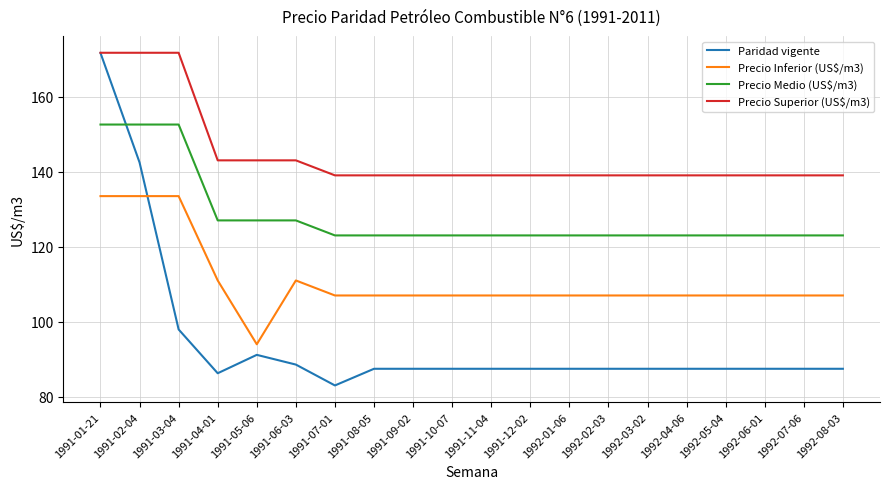

Reading right to left, extract all data points from this chart.

Paridad vigente: 1992-08-03=87.5	1992-07-06=87.5	1992-06-01=87.5	1992-05-04=87.5	1992-04-06=87.5	1992-03-02=87.5	1992-02-03=87.5	1992-01-06=87.5	1991-12-02=87.5	1991-11-04=87.5	1991-10-07=87.5	1991-09-02=87.5	1991-08-05=87.5	1991-07-01=83.0	1991-06-03=88.6	1991-05-06=91.2	1991-04-01=86.3	1991-03-04=98.0	1991-02-04=142.4	1991-01-21=171.6
Precio Inferior (US$/m3): 1992-08-03=107.0	1992-07-06=107.0	1992-06-01=107.0	1992-05-04=107.0	1992-04-06=107.0	1992-03-02=107.0	1992-02-03=107.0	1992-01-06=107.0	1991-12-02=107.0	1991-11-04=107.0	1991-10-07=107.0	1991-09-02=107.0	1991-08-05=107.0	1991-07-01=107.0	1991-06-03=111.0	1991-05-06=94.0	1991-04-01=111.0	1991-03-04=133.5	1991-02-04=133.5	1991-01-21=133.5
Precio Medio (US$/m3): 1992-08-03=123.0	1992-07-06=123.0	1992-06-01=123.0	1992-05-04=123.0	1992-04-06=123.0	1992-03-02=123.0	1992-02-03=123.0	1992-01-06=123.0	1991-12-02=123.0	1991-11-04=123.0	1991-10-07=123.0	1991-09-02=123.0	1991-08-05=123.0	1991-07-01=123.0	1991-06-03=127.0	1991-05-06=127.0	1991-04-01=127.0	1991-03-04=152.5	1991-02-04=152.5	1991-01-21=152.5
Precio Superior (US$/m3): 1992-08-03=139.0	1992-07-06=139.0	1992-06-01=139.0	1992-05-04=139.0	1992-04-06=139.0	1992-03-02=139.0	1992-02-03=139.0	1992-01-06=139.0	1991-12-02=139.0	1991-11-04=139.0	1991-10-07=139.0	1991-09-02=139.0	1991-08-05=139.0	1991-07-01=139.0	1991-06-03=143.0	1991-05-06=143.0	1991-04-01=143.0	1991-03-04=171.7	1991-02-04=171.7	1991-01-21=171.7